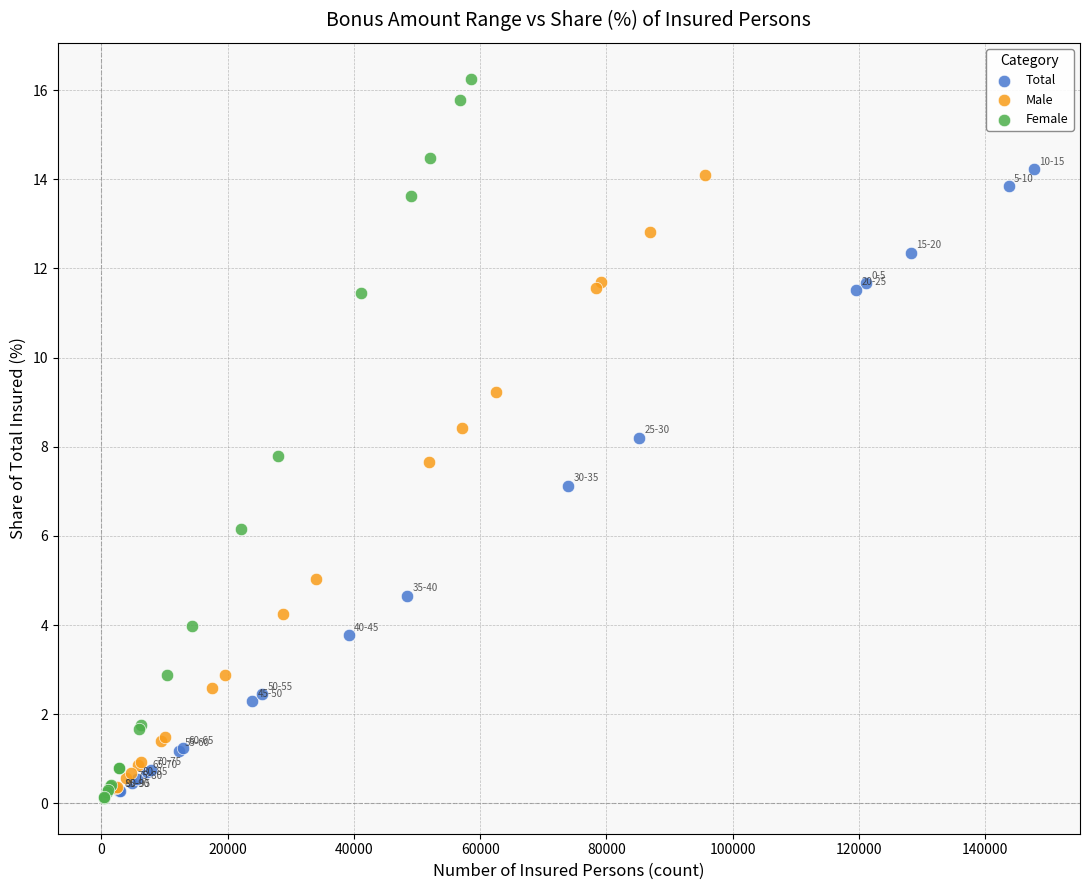

Which series contains the highest Y value?

Female